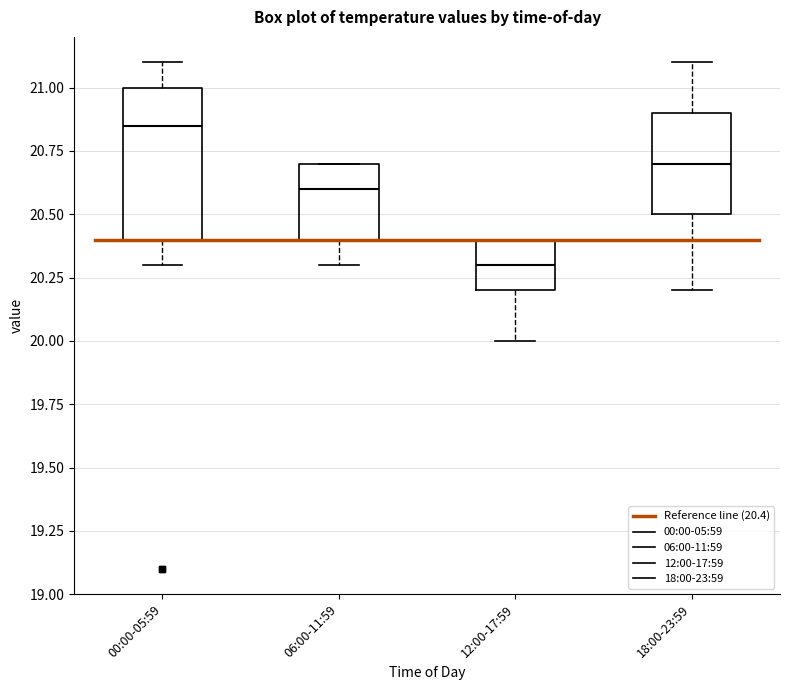

Where does the lower whisker of the box for 18:00-23:59 end on the y-axis? The values are not printed on the chart, so give them approximately, as read against the axis.

20.20